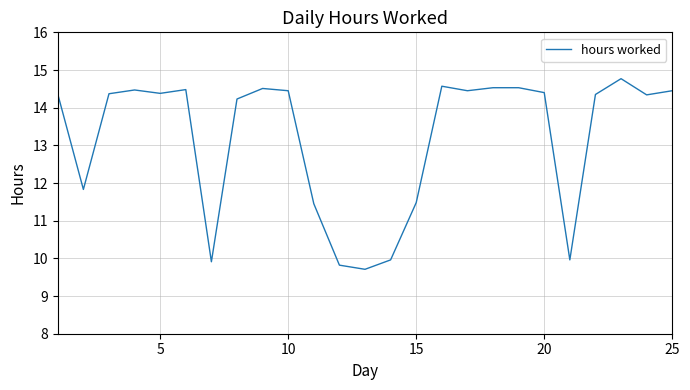

What is the difference between the maximum and minimum values?

5.1